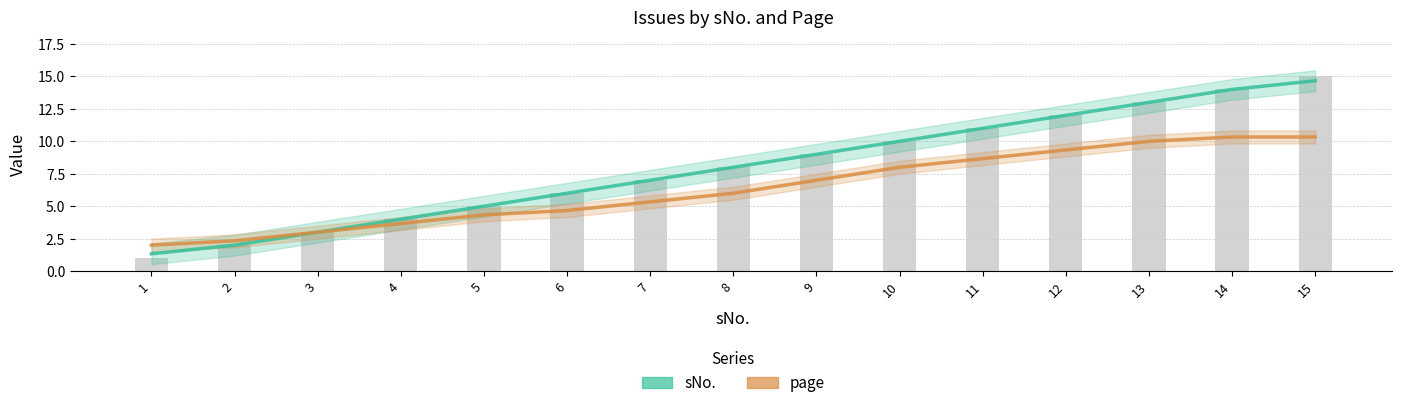

Reading left to right, transcribe all the data shown in this chart.

sNo.: 1=1.3	2=2.0	3=3.0	4=4.0	5=5.0	6=6.0	7=7.0	8=8.0	9=9.0	10=10.0	11=11.0	12=12.0	13=13.0	14=14.0	15=14.7
page: 1=2.0	2=2.3	3=3.0	4=3.7	5=4.3	6=4.7	7=5.3	8=6.0	9=7.0	10=8.0	11=8.7	12=9.3	13=10.0	14=10.3	15=10.3